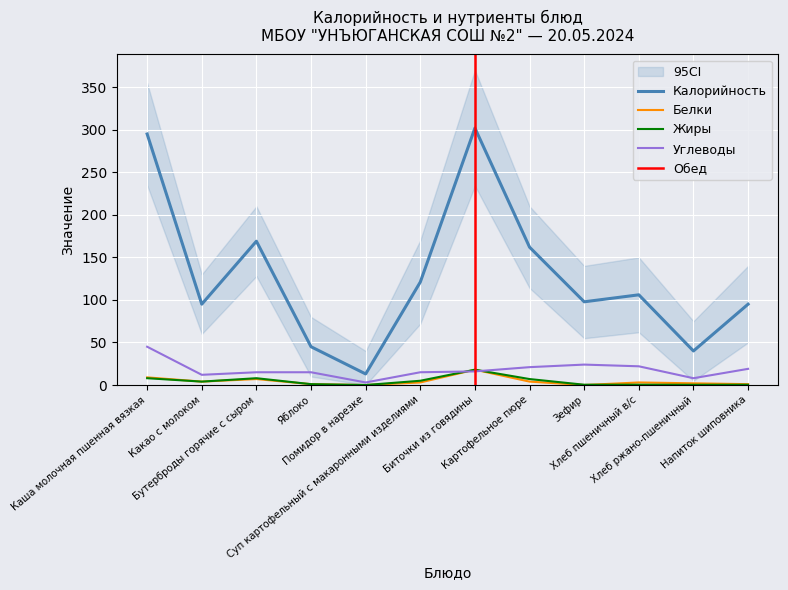

How many data points in Калорийность are less than 106?

6